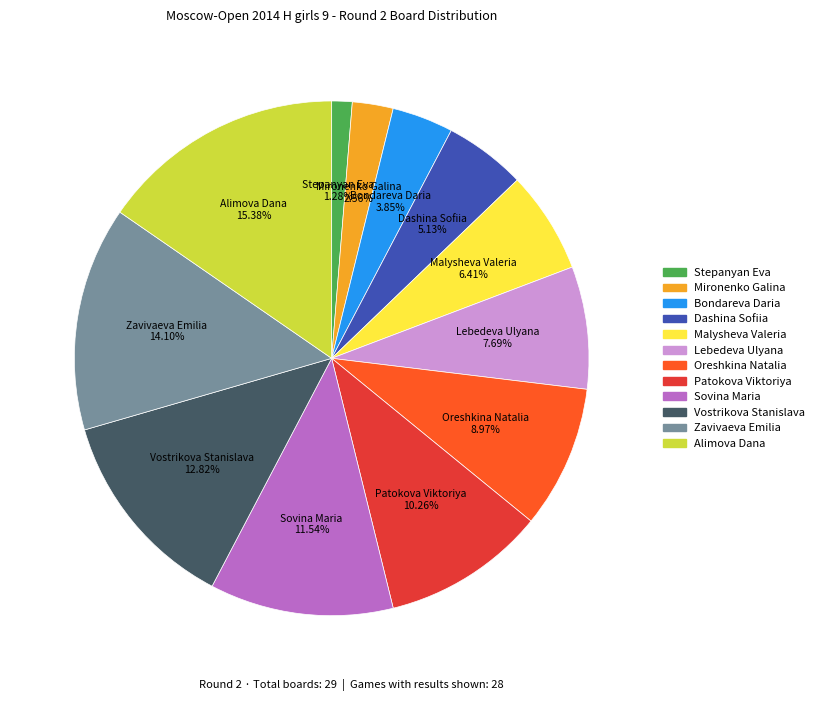

Count the number of slices in the pie.

12